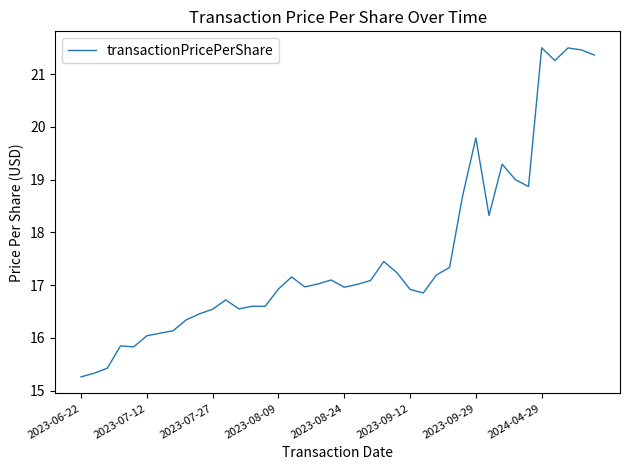

What is the greatest value displayed?

21.5